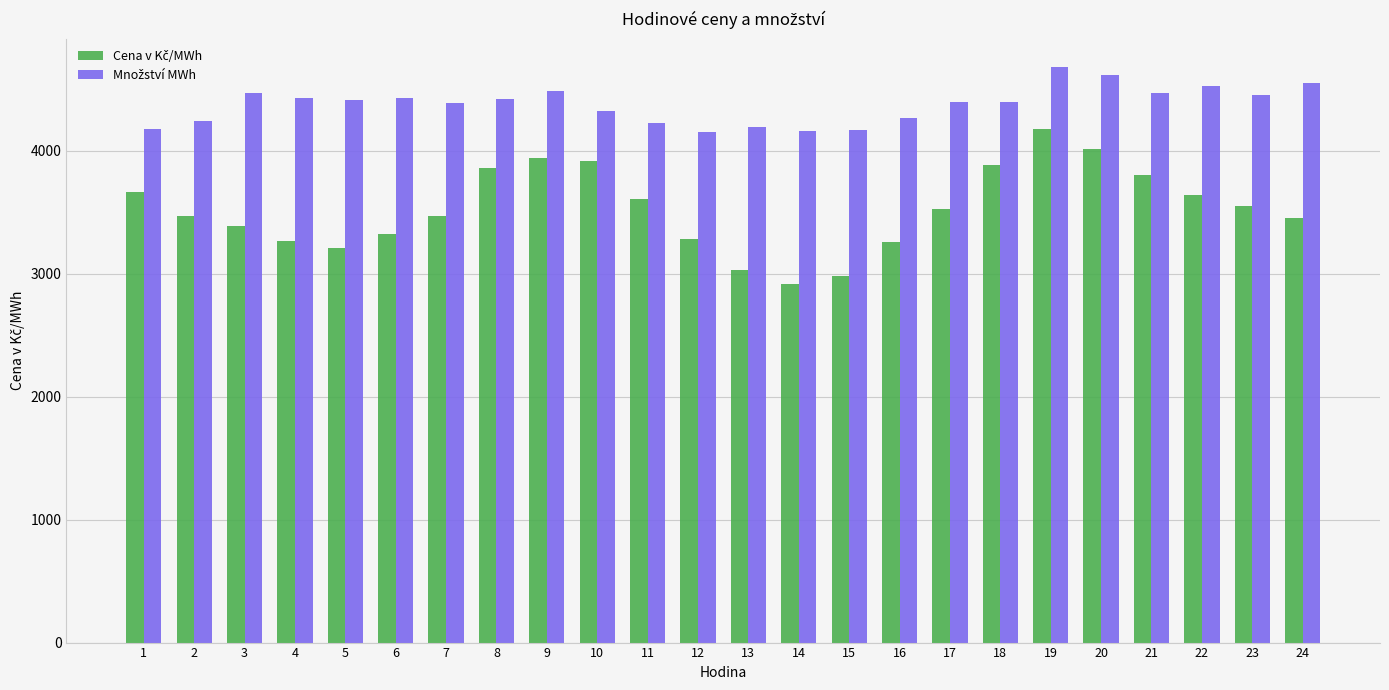

What is the total value across all series at 4?

7700.3